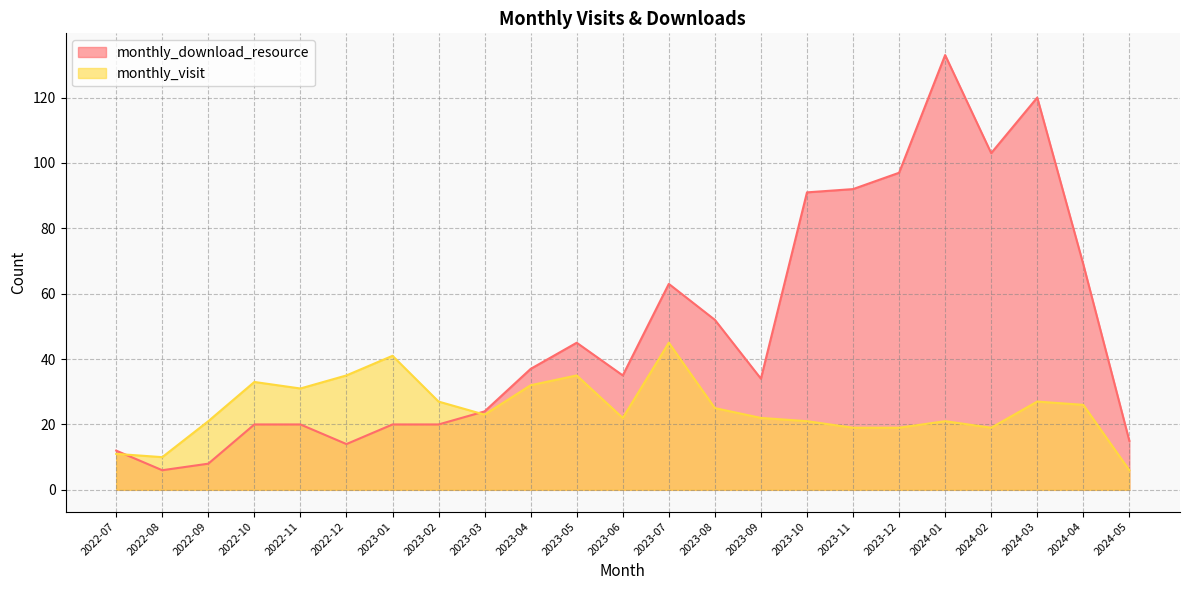

How many intersections are there between monthly_download_resource and monthly_visit?

2